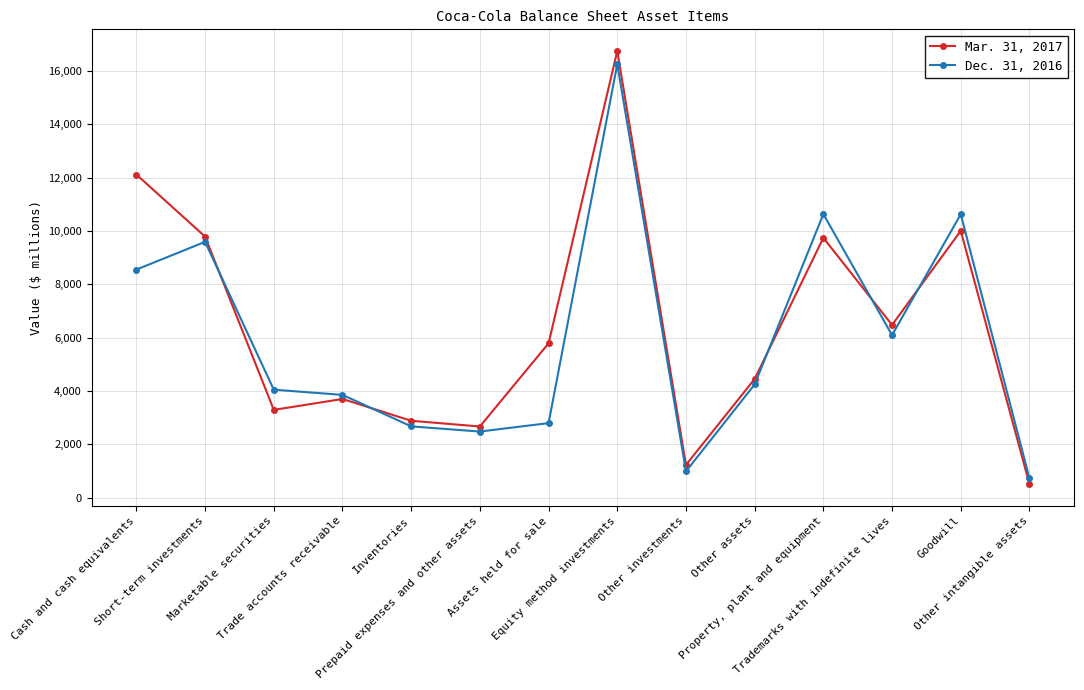

At how many categories does at least one series exceed 8785?

5